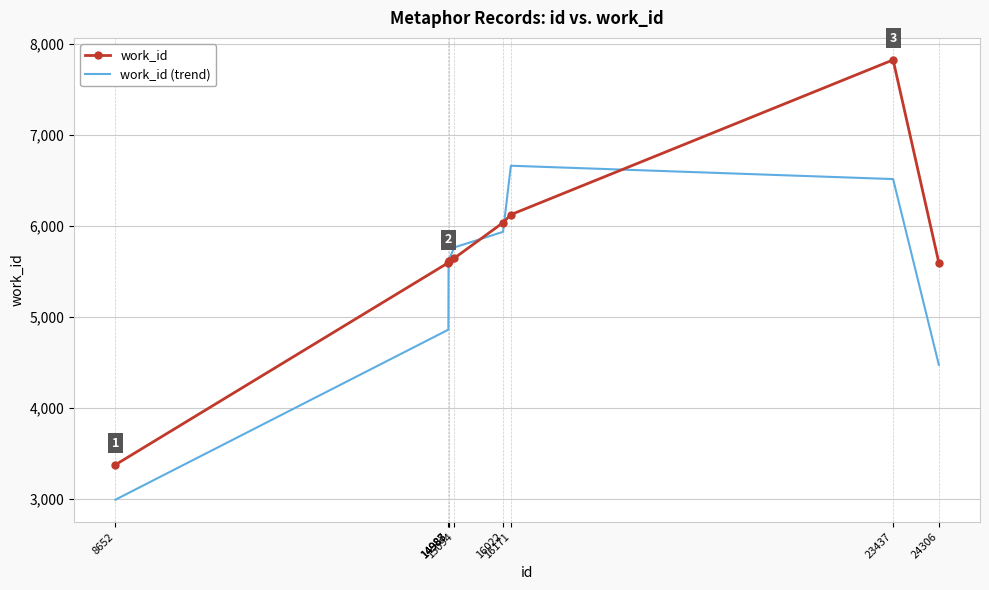

Rank the series by their average value, from highest to lowest.

work_id, work_id (trend)